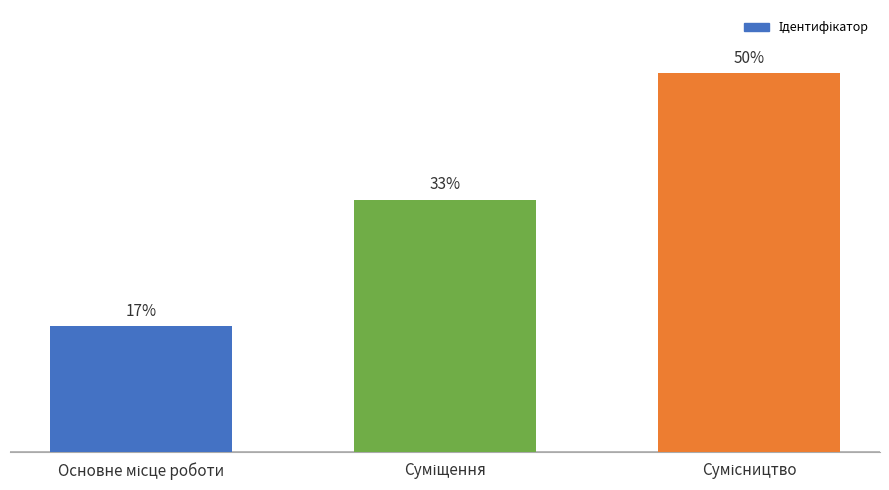

Rank the categories by value from lowest to highest.

Основне місце роботи, Суміщення, Сумісництво